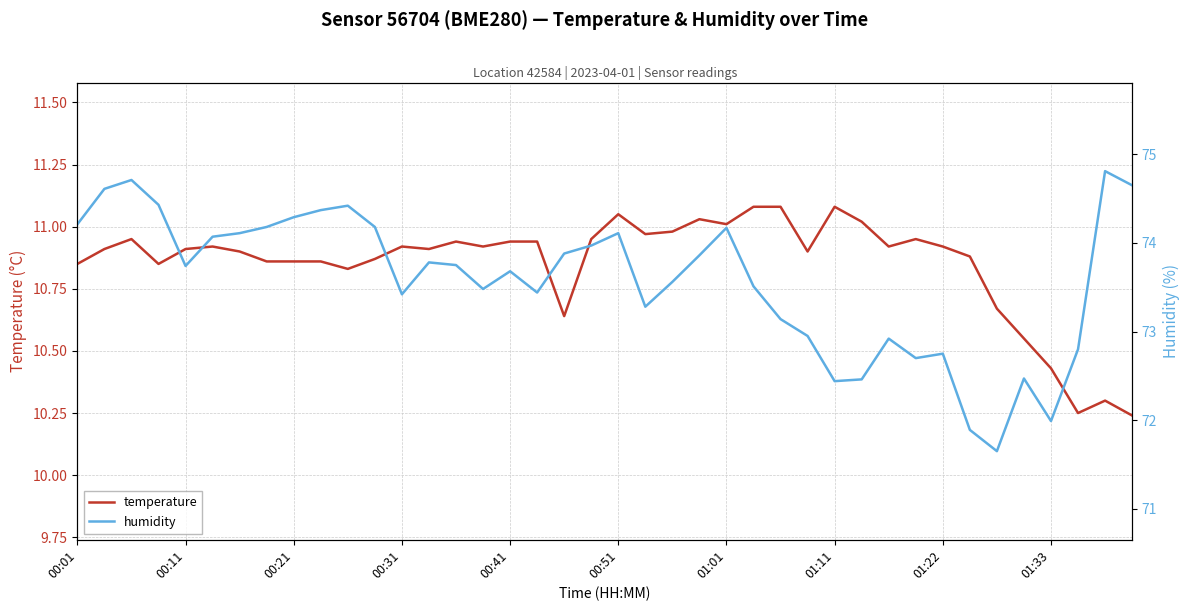

The temperature series shows 6.6 at 00:51. True or false?

False